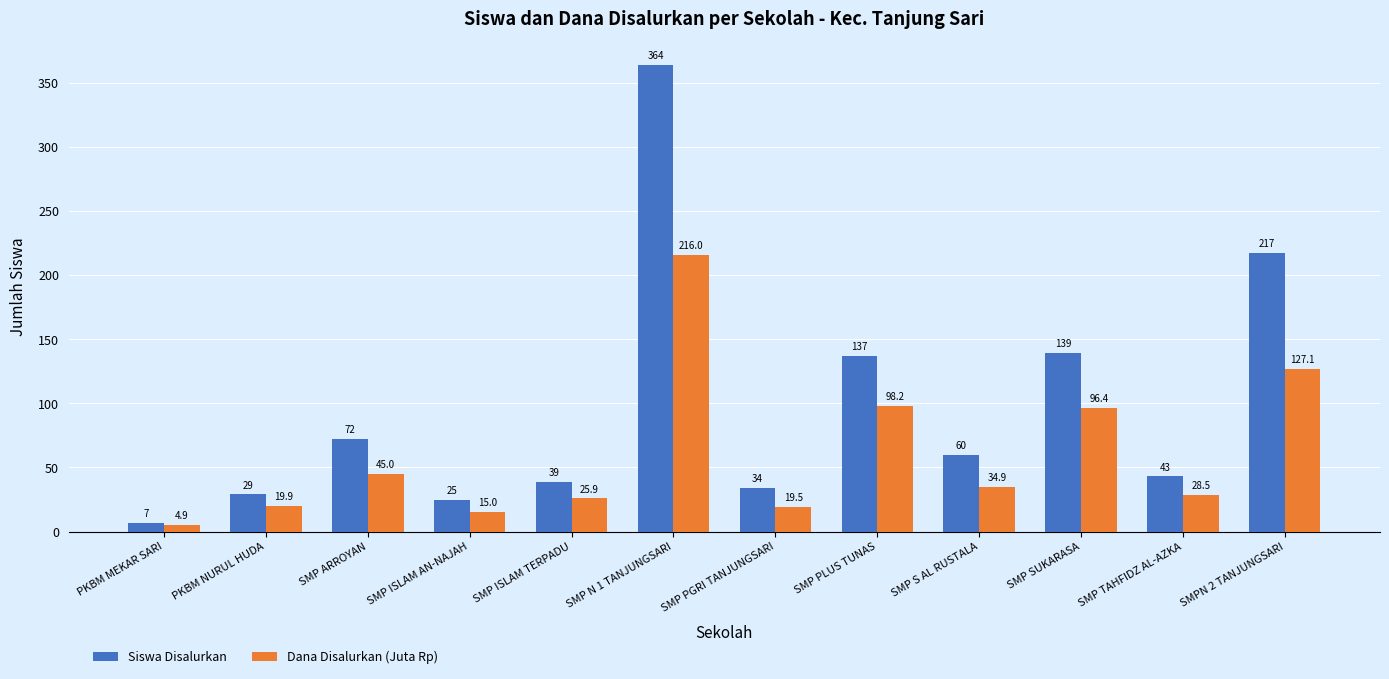

Where is Siswa Disalurkan nearest to the value 185?

SMPN 2 TANJUNGSARI